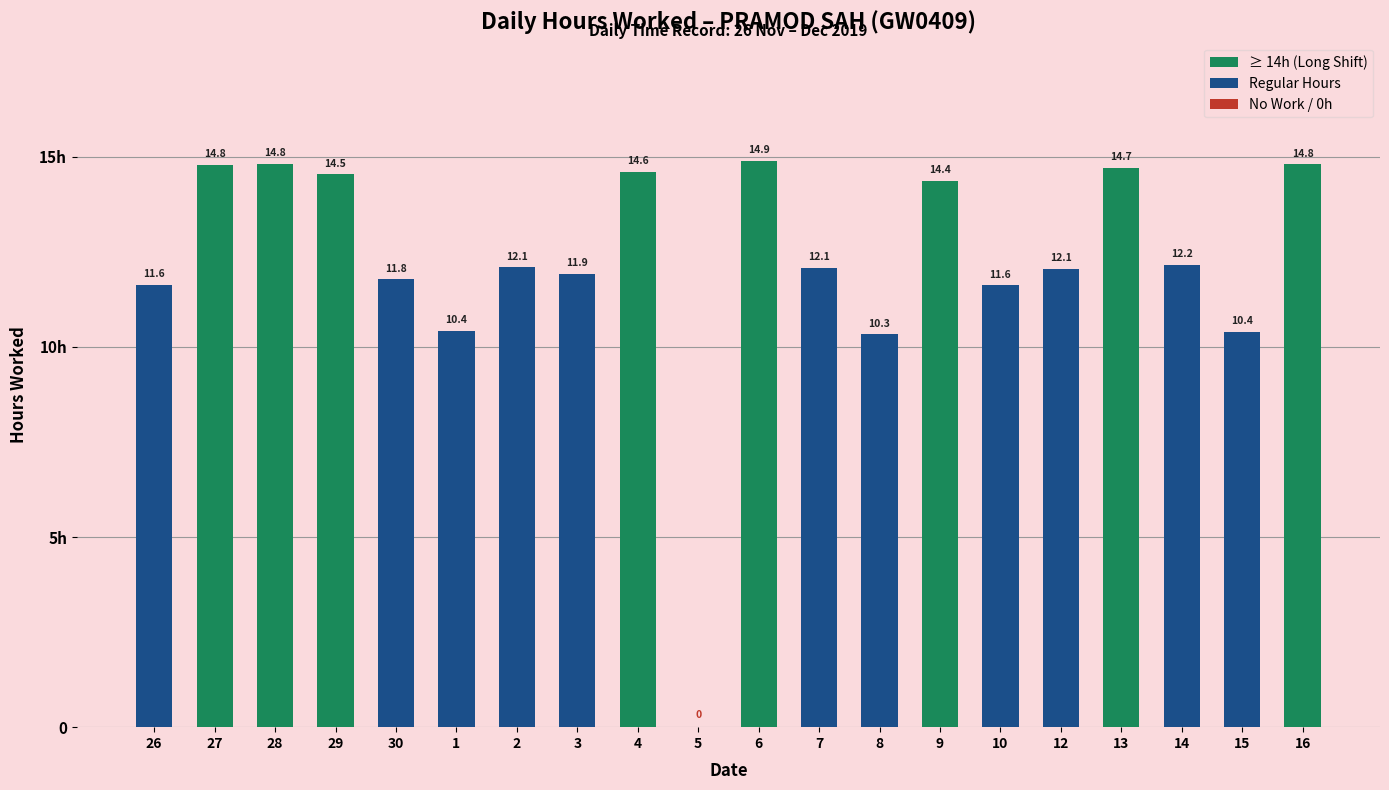

Which category has the lowest value across all series?

5